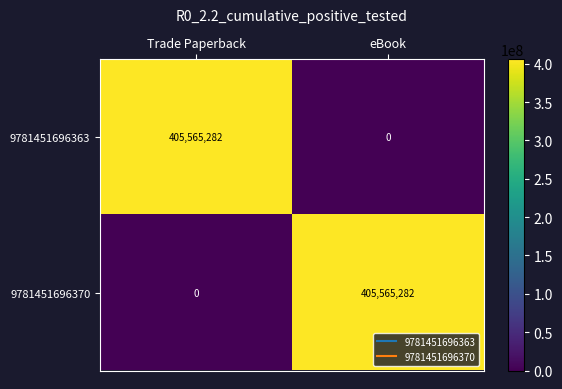

What is the total value across all series at eBook?

405565282